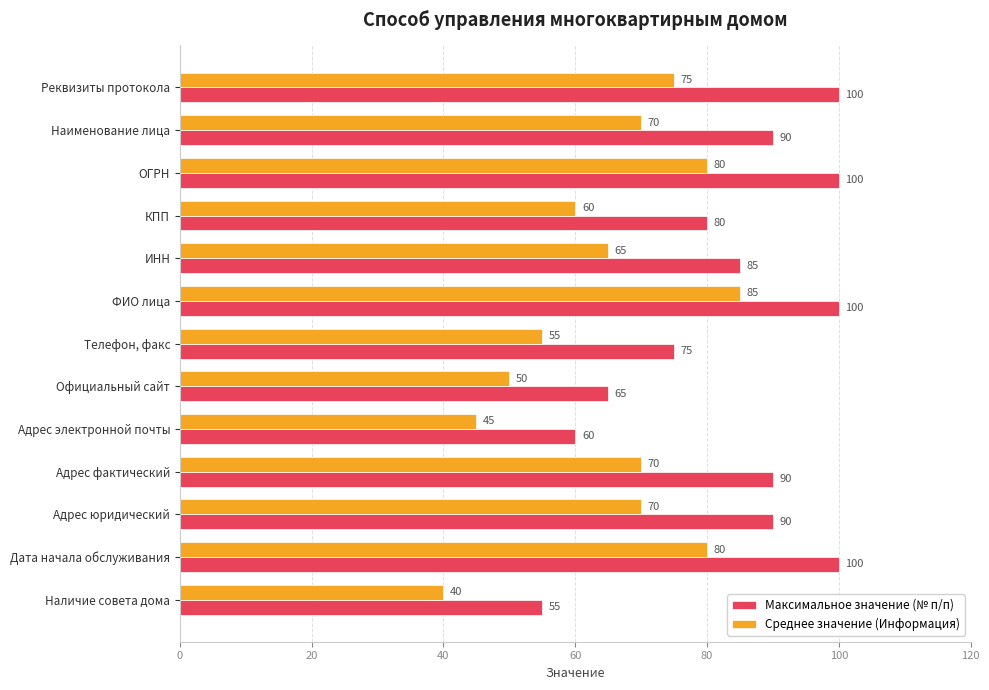

Count the Максимальное значение (№ п/п) values in the range 75 to 100.

10